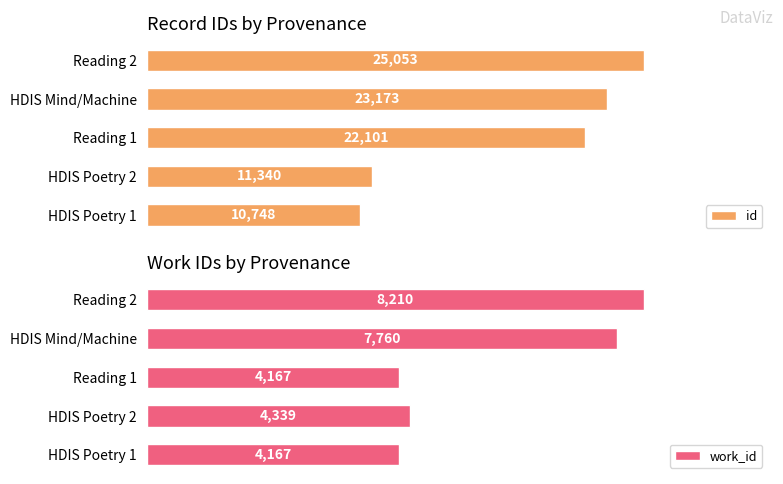

Where is id nearest to the value 17900?

Reading 1